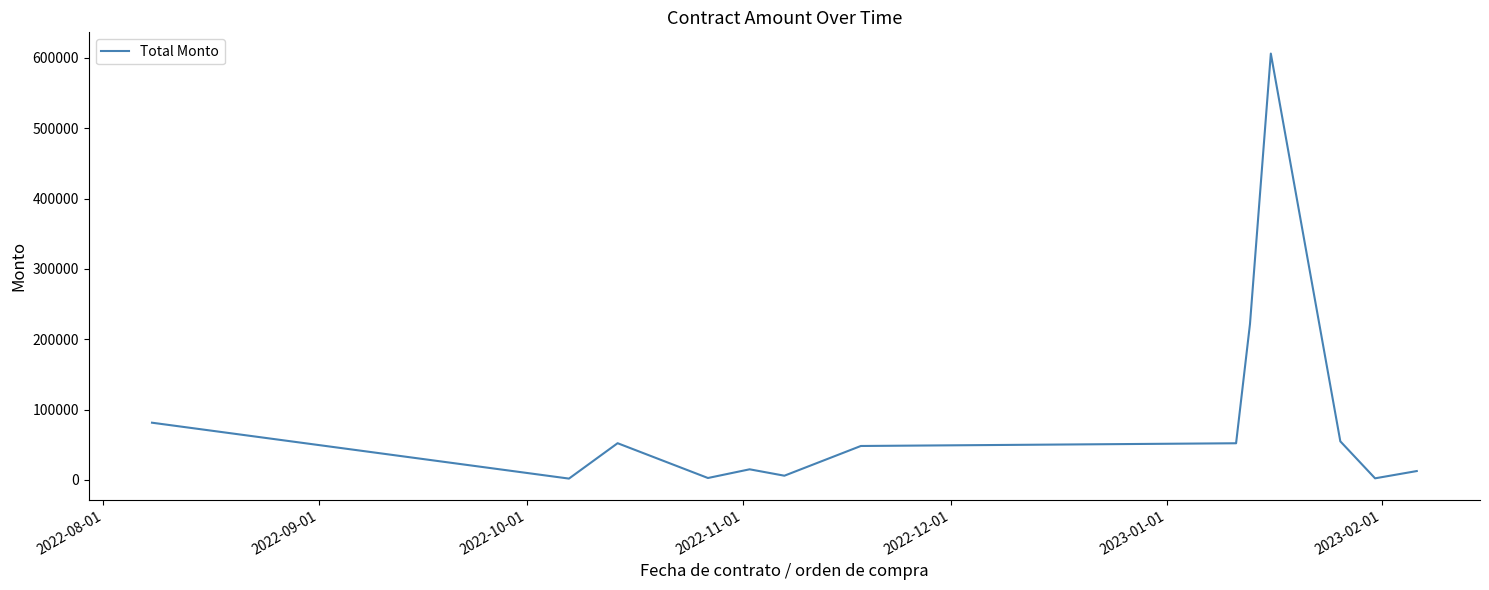

What is the difference between the maximum and minimum values?

604390.0